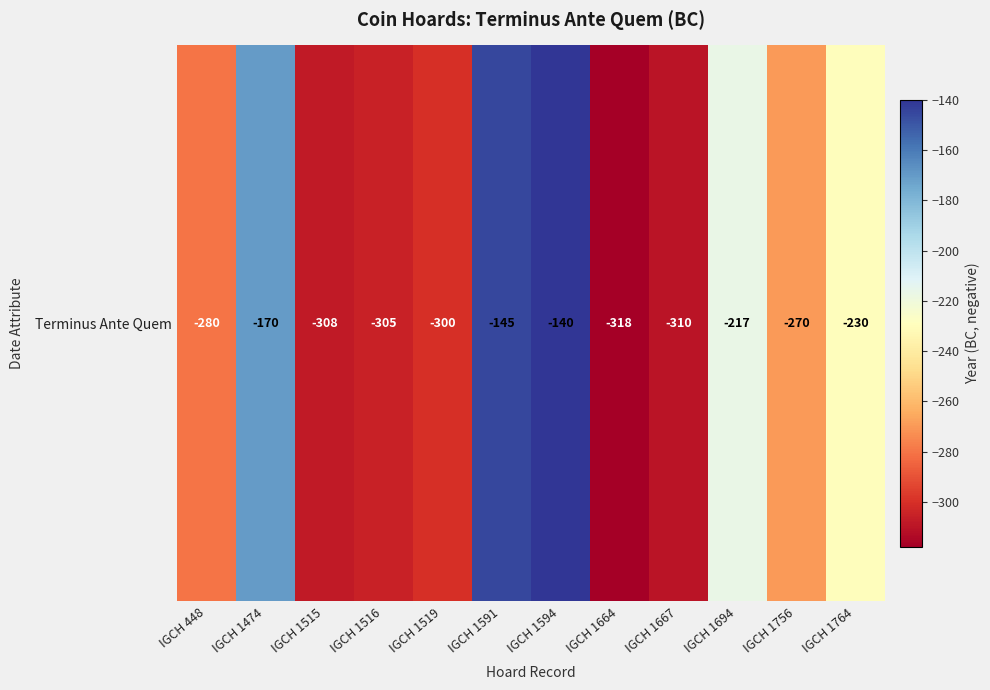

Reading left to right, extract all data points from this chart.

IGCH 448=-280	IGCH 1474=-170	IGCH 1515=-308	IGCH 1516=-305	IGCH 1519=-300	IGCH 1591=-145	IGCH 1594=-140	IGCH 1664=-318	IGCH 1667=-310	IGCH 1694=-217	IGCH 1756=-270	IGCH 1764=-230